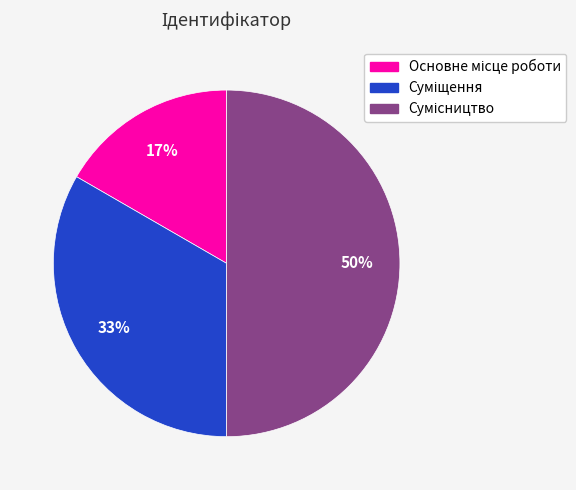

To the nearest percent, what is the difference between the largest and smallest slice percentages?

33%